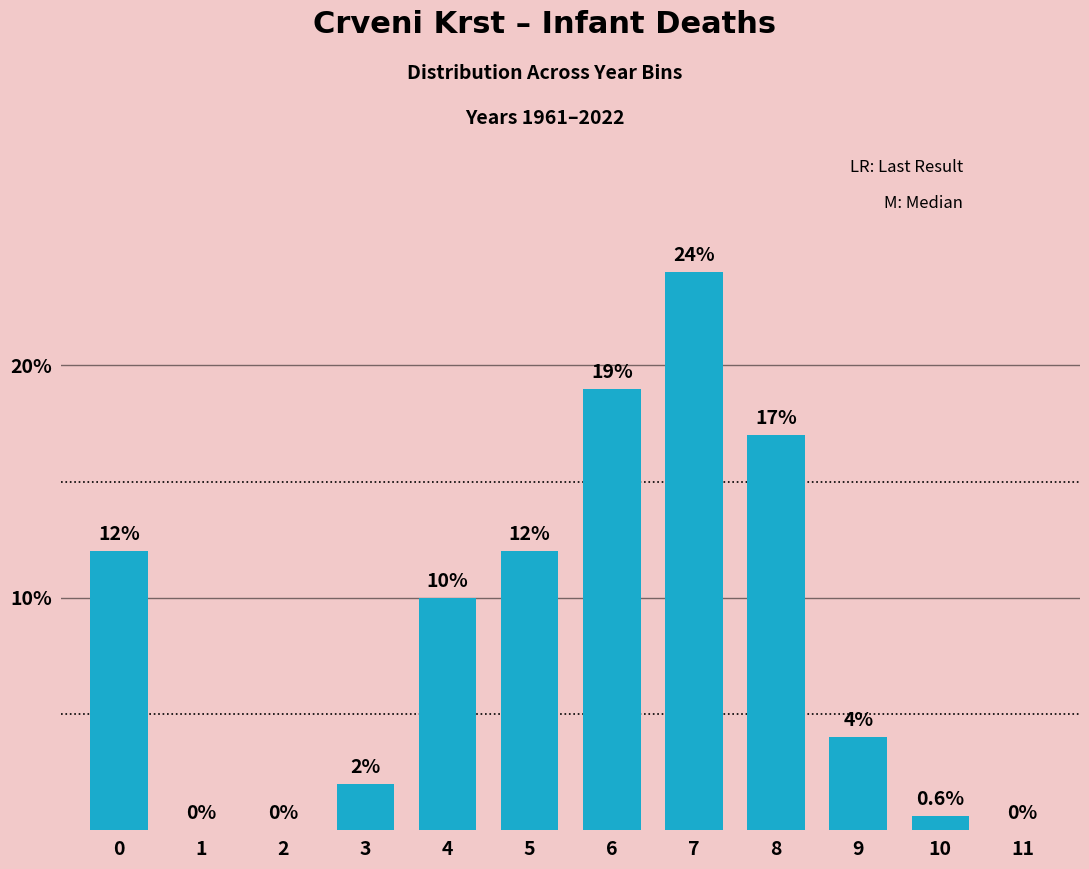

Reading left to right, transcribe all the data shown in this chart.

0=12.0	1=0.0	2=0.0	3=2.0	4=10.0	5=12.0	6=19.0	7=24.0	8=17.0	9=4.0	10=0.6	11=0.0